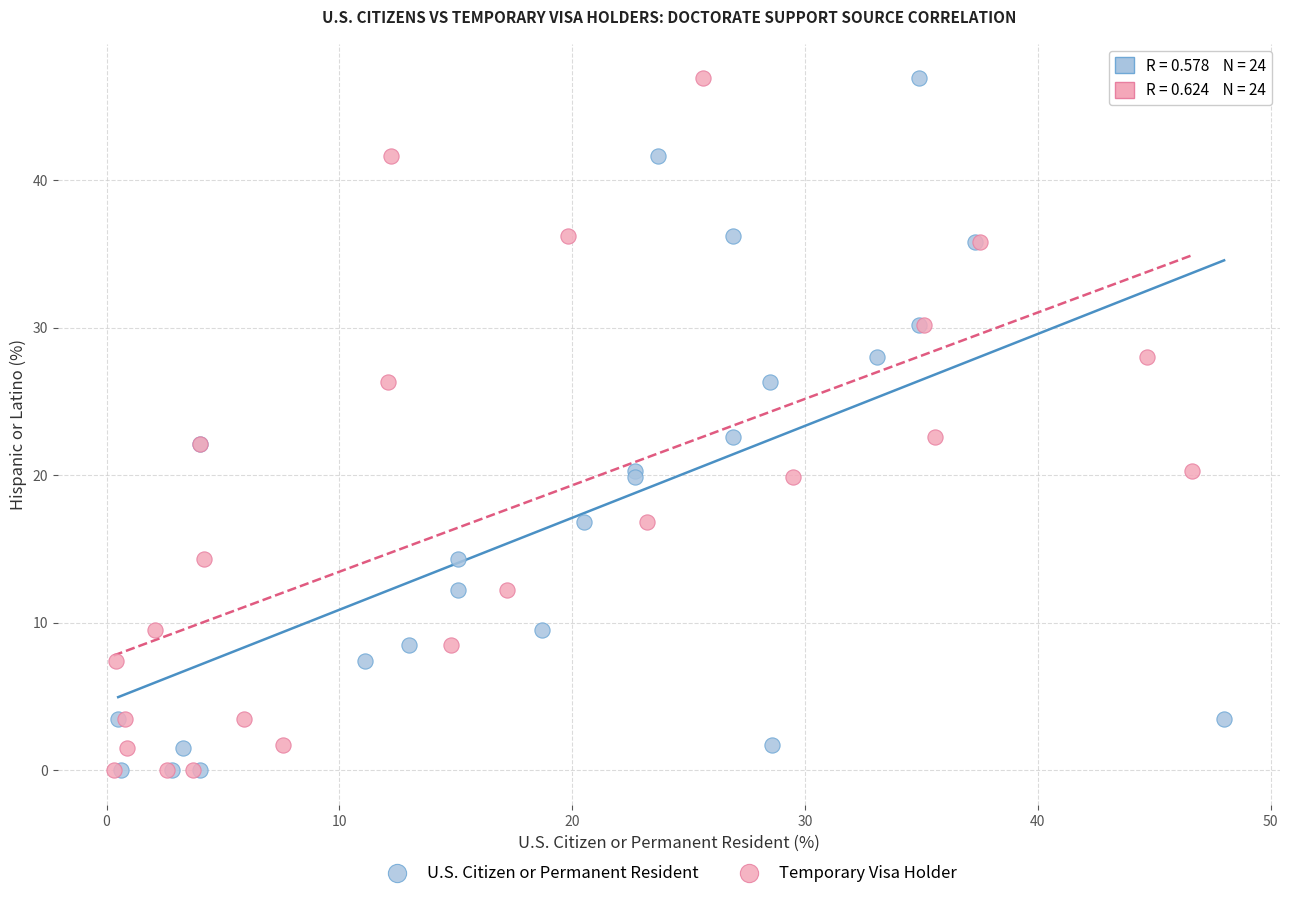

What are all the series names shown in the legend?

U.S. Citizen or Permanent Resident, Temporary Visa Holder